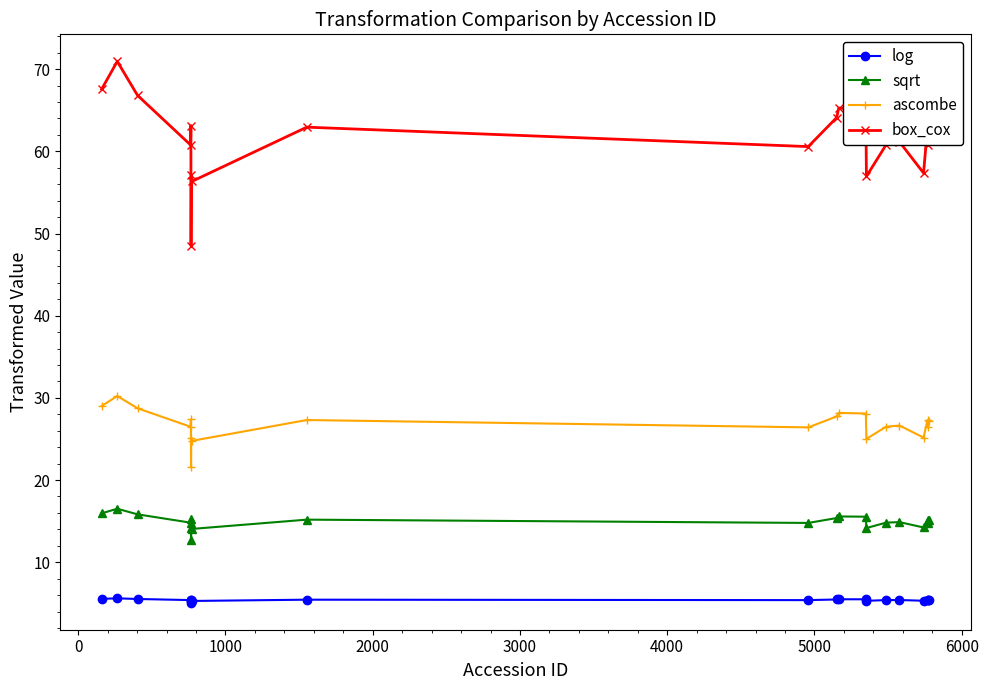

What is the value of the log point at the 6th from the left?

5.1